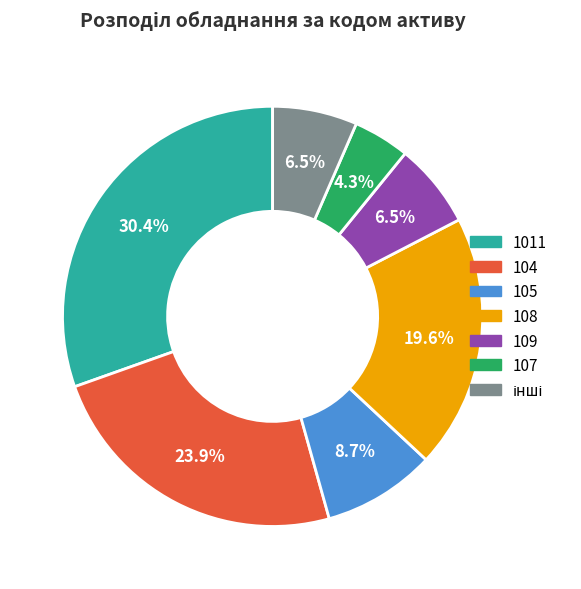

Which category has the biggest portion of the pie?

1011